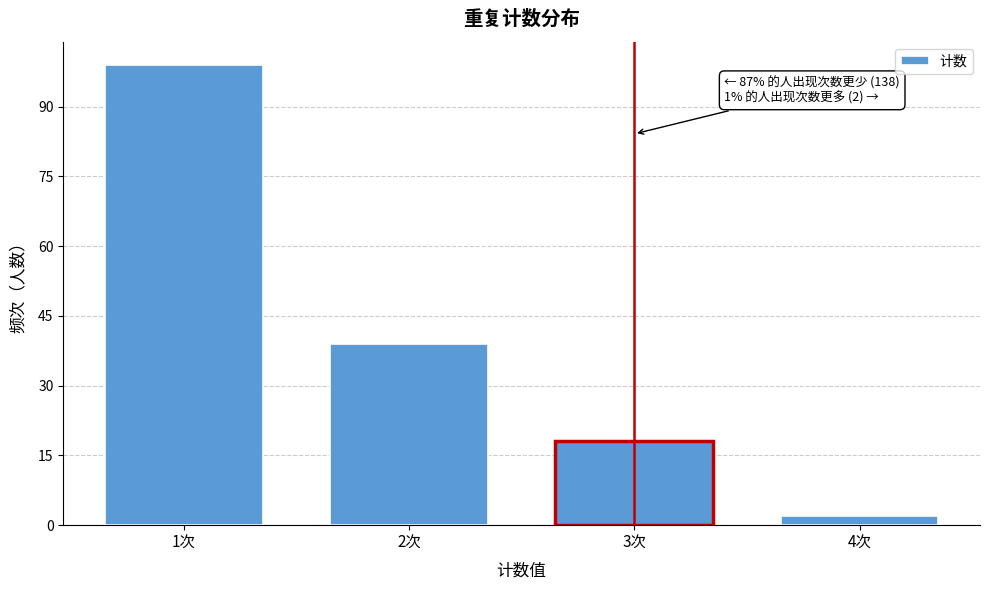

Reading left to right, extract all data points from this chart.

99	39	18	2